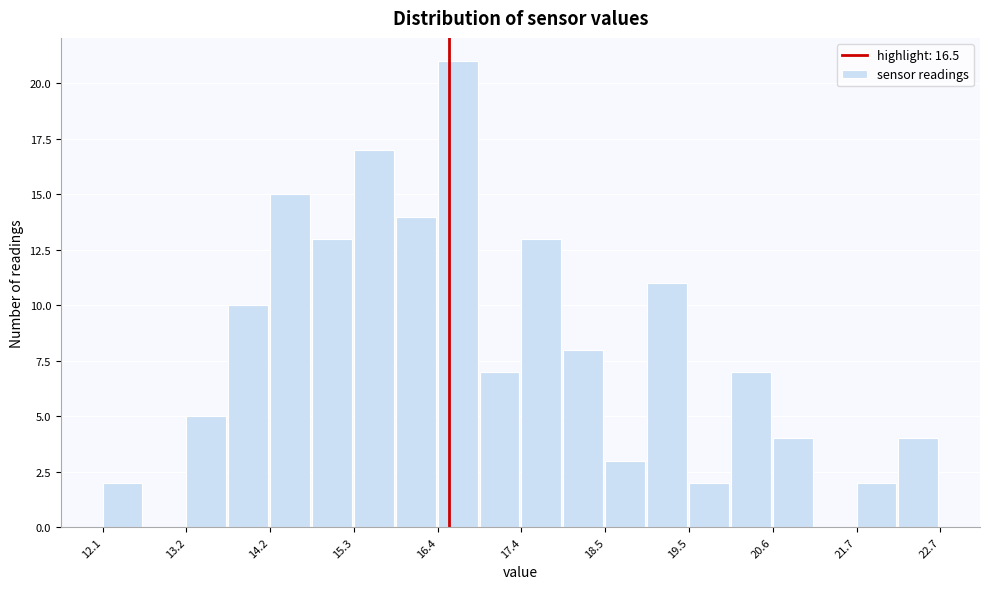

Read against the x-axis, roughly where is the centre of the tallest bar?

16.6